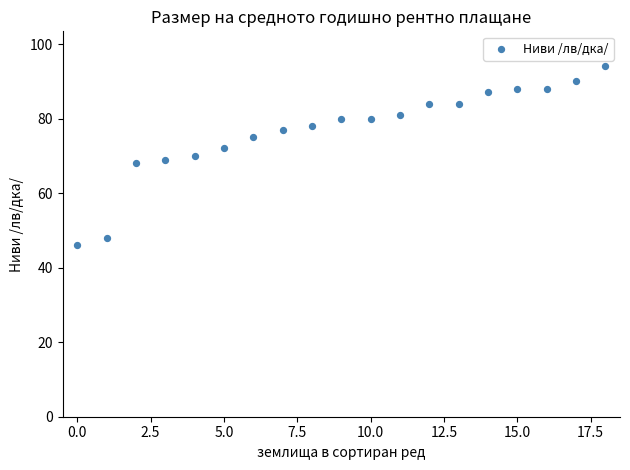

What is the range of Y values (max minus min)?

48